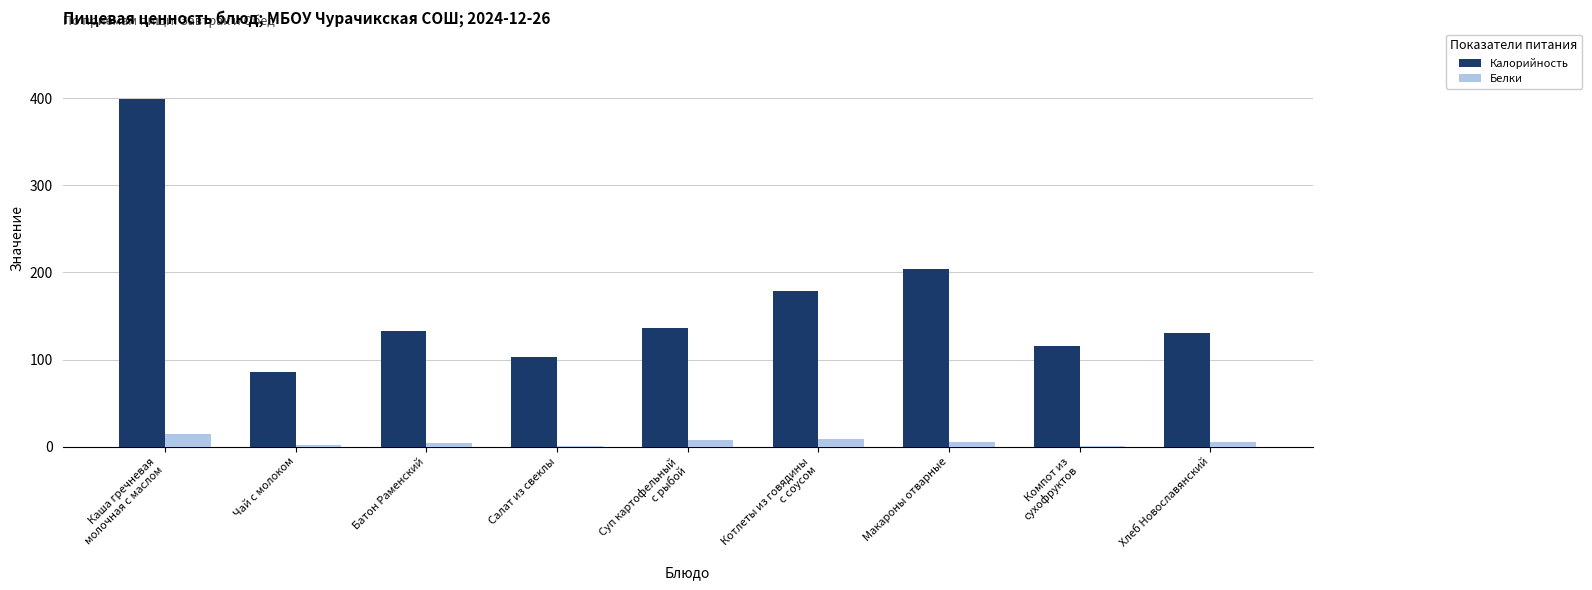

What is the highest value of the Белки series?

14.4